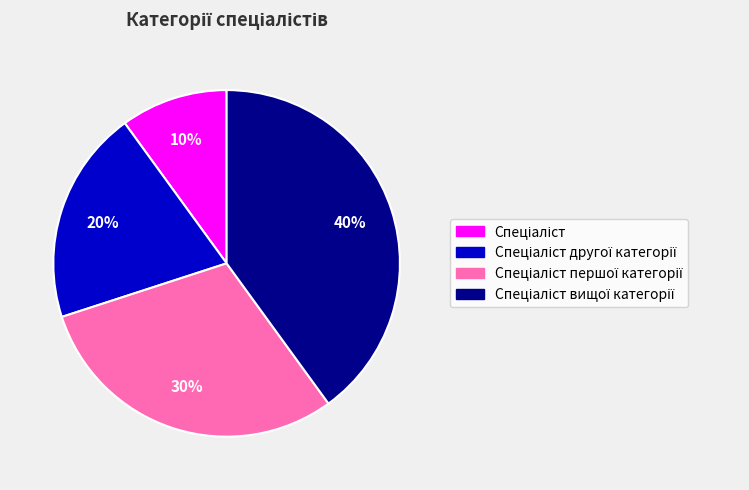

Is there a majority slice in this chart?

No